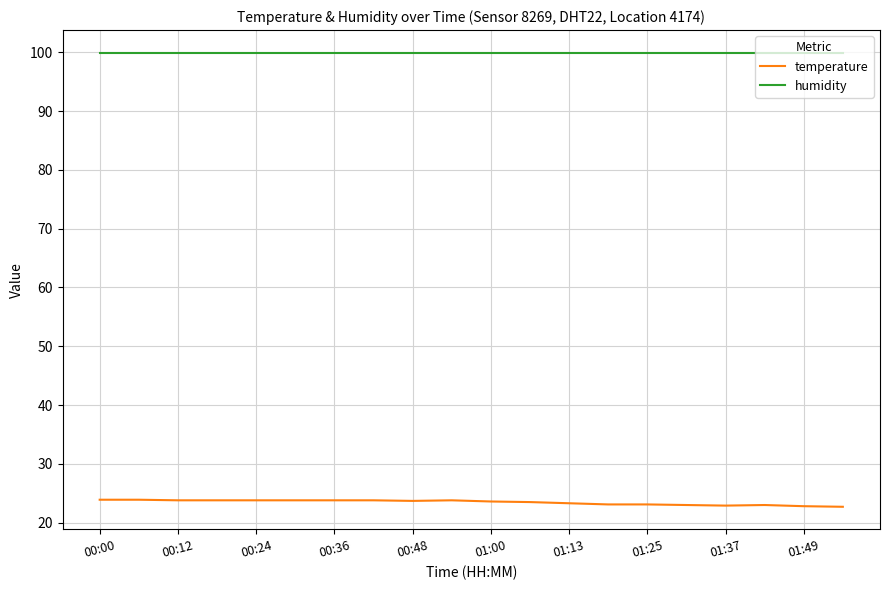

True or false: humidity and temperature intersect in this chart.

False